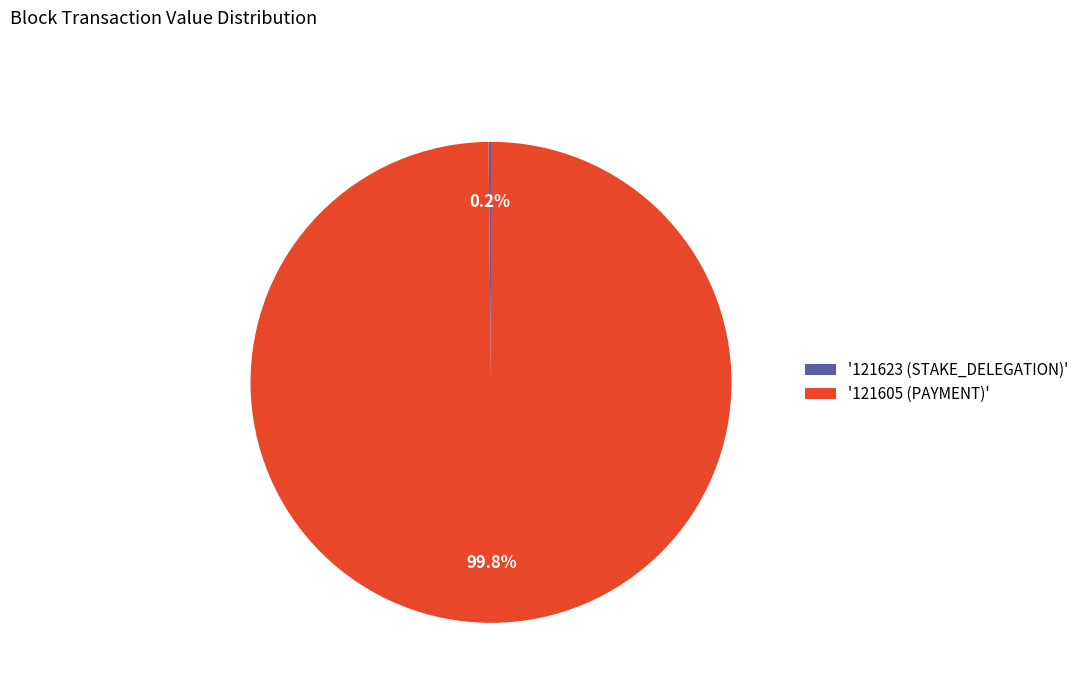

Does any single category account for the majority?

Yes